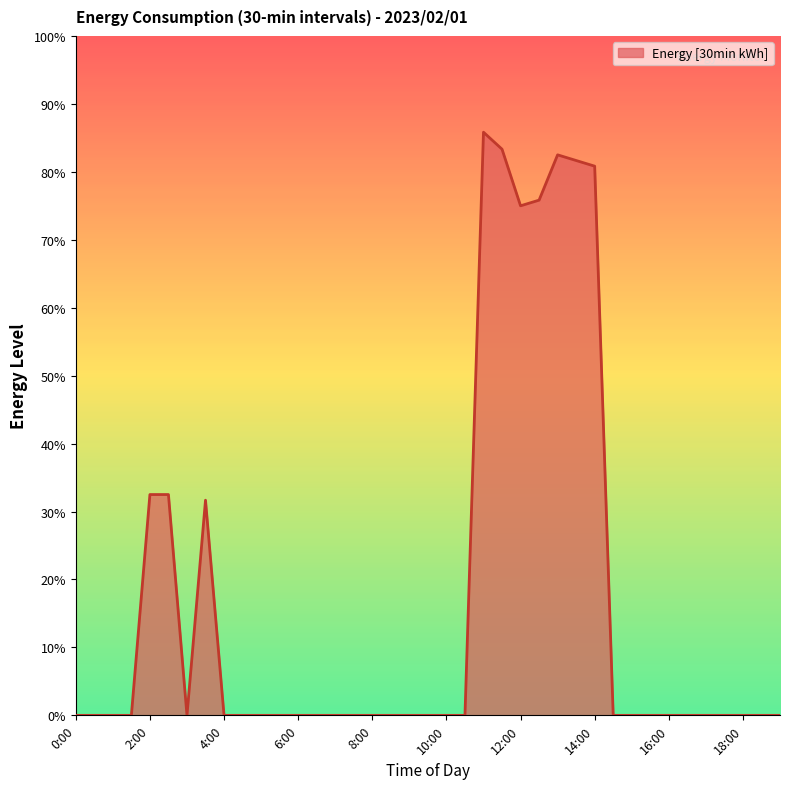

Rank the categories by value from highest to lowest.

11:00, 11:30, 13:00, 13:30, 14:00, 12:30, 12:00, 2:00, 2:30, 3:30, 0:00, 0:30, 1:00, 1:30, 3:00, 4:00, 4:30, 5:00, 5:30, 6:00, 6:30, 7:00, 7:30, 8:00, 8:30, 9:00, 9:30, 10:00, 10:30, 14:30, 15:00, 15:30, 16:00, 16:30, 17:00, 17:30, 18:00, 18:30, 19:00